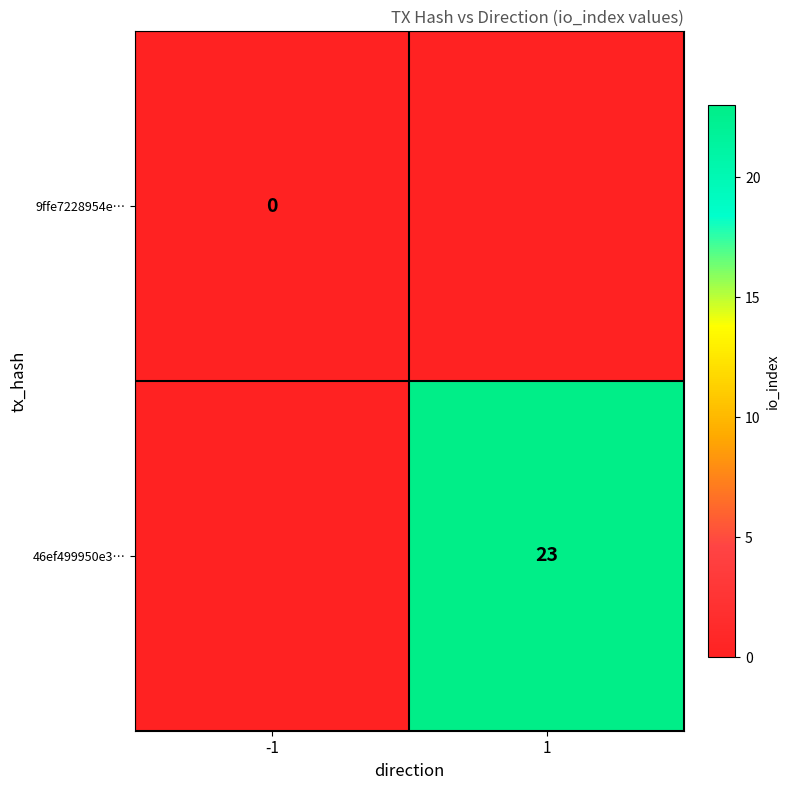

Which category has the highest value across all series?

1